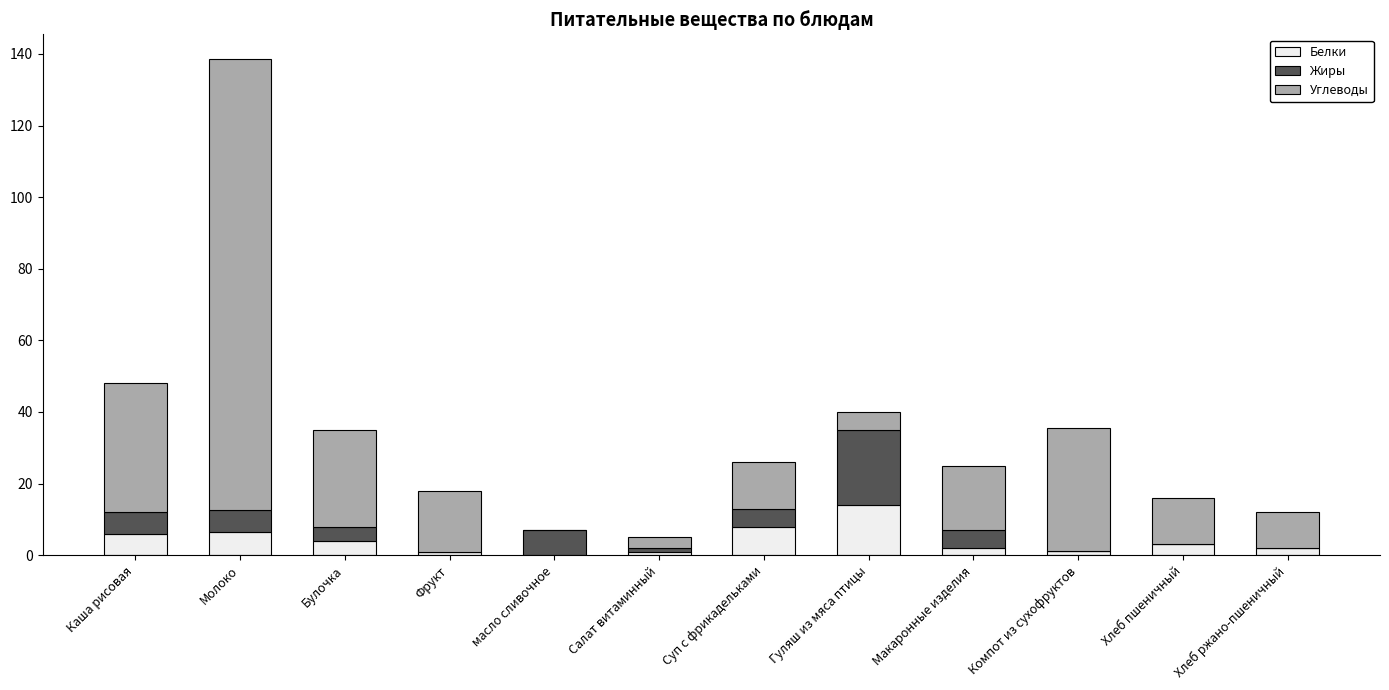

Does the chart contain stacked bars?

Yes